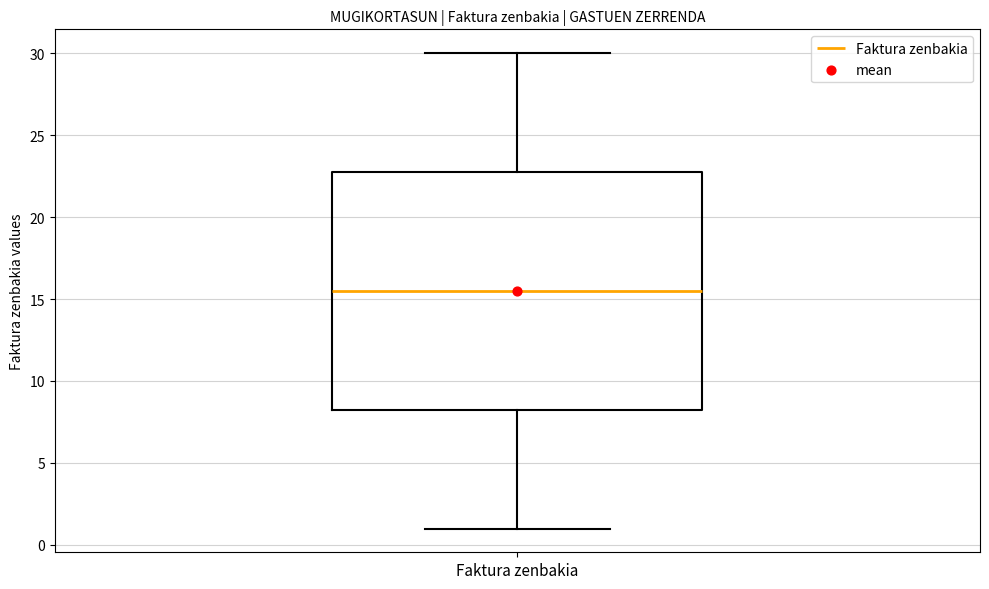

Read this box plot against the y-axis: the position of the median line, the range covered by the box, and the ends of both whiskers. The values are not printed on the chart, so give them approximately, as read against the axis.

median 15.5, box 8.5 to 23.0, whiskers 1.0 to 30.0